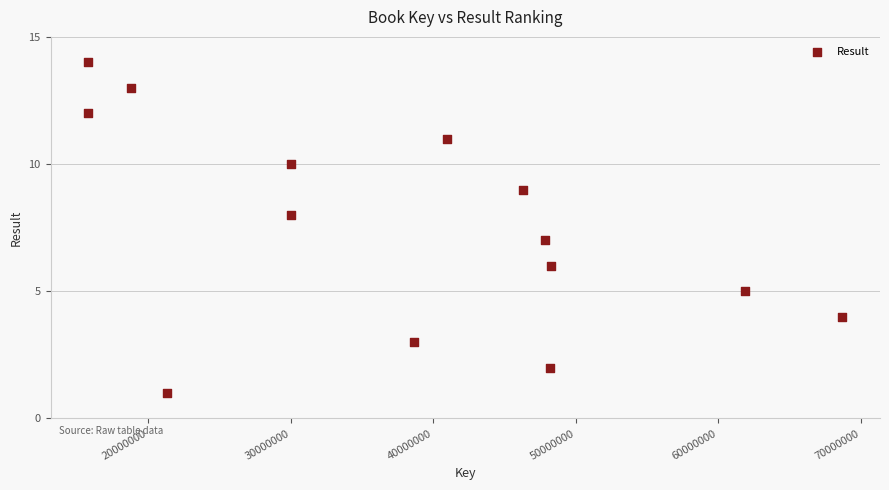

What is the range of Y values (max minus min)?

13